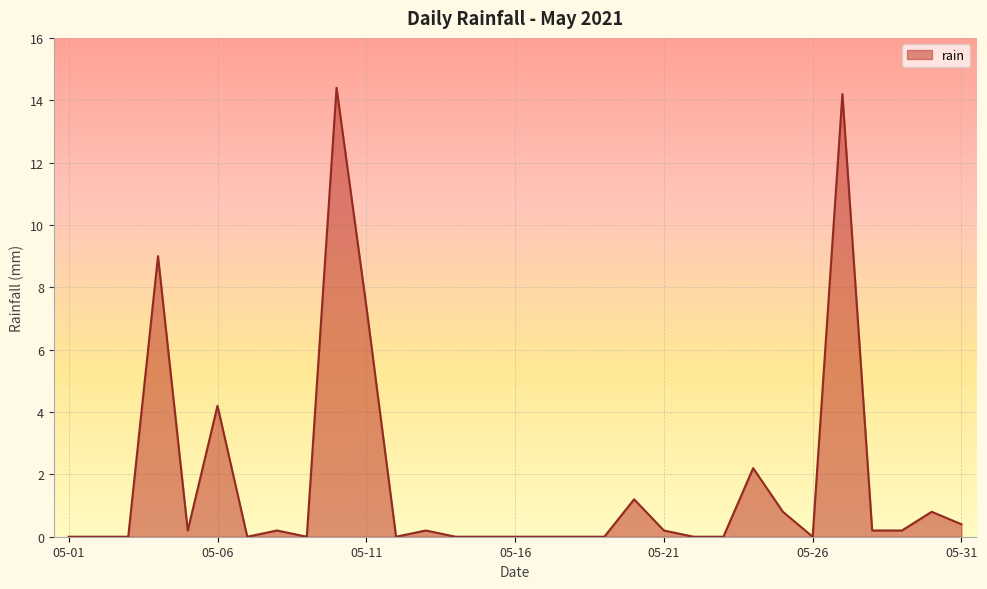

What is the difference between the maximum and minimum values?

14.4